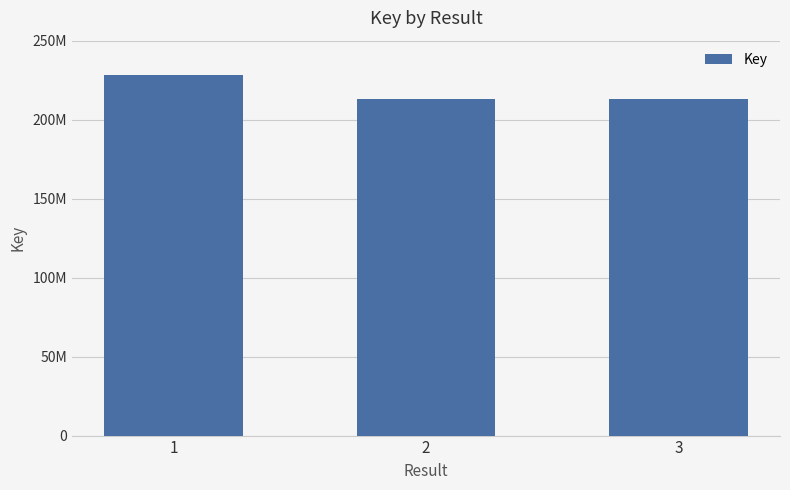

What is the maximum value shown in the chart?

228481902